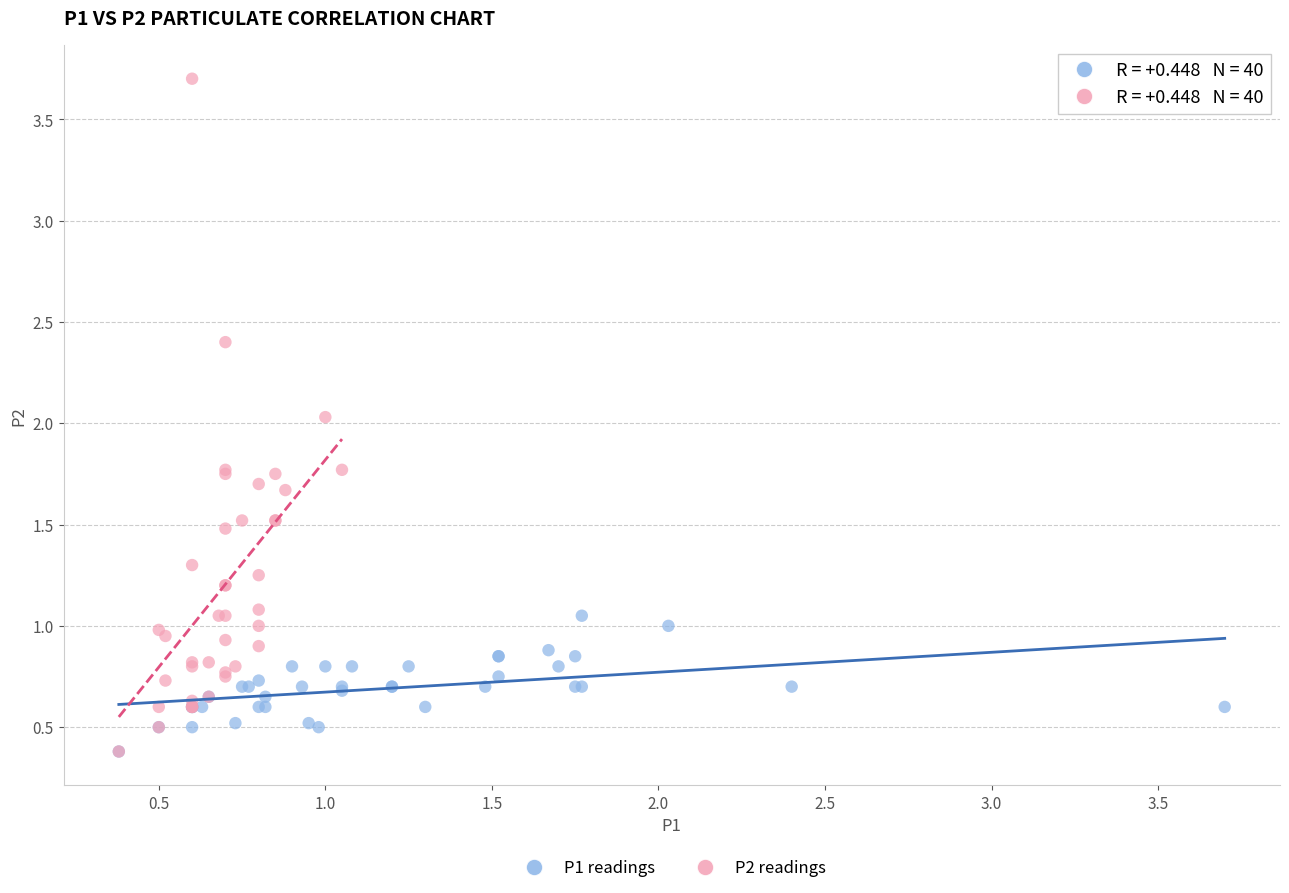

Which series reaches the maximum Y coordinate?

P2 readings